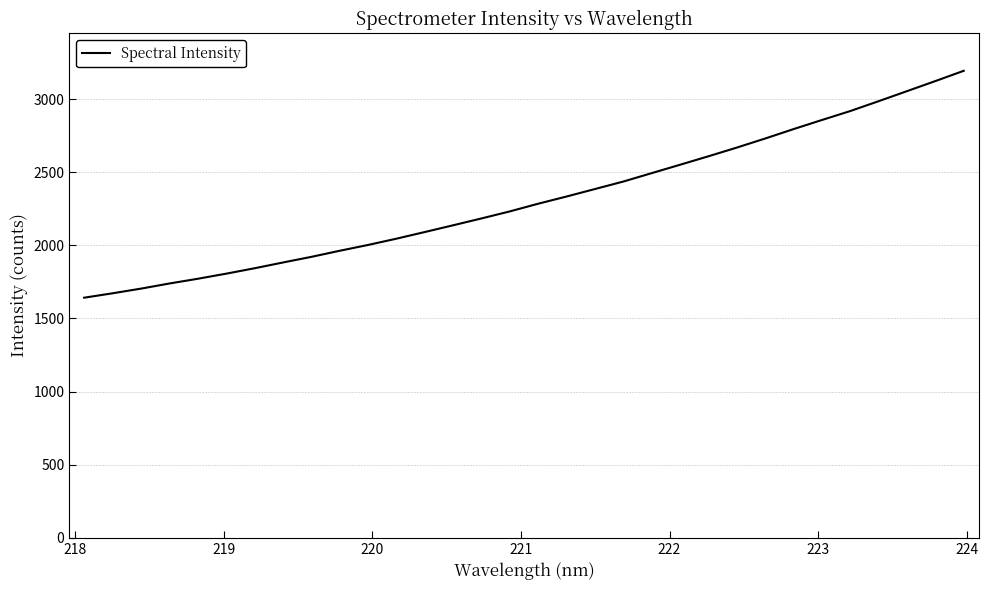

What is the minimum value shown in the chart?

1642.0